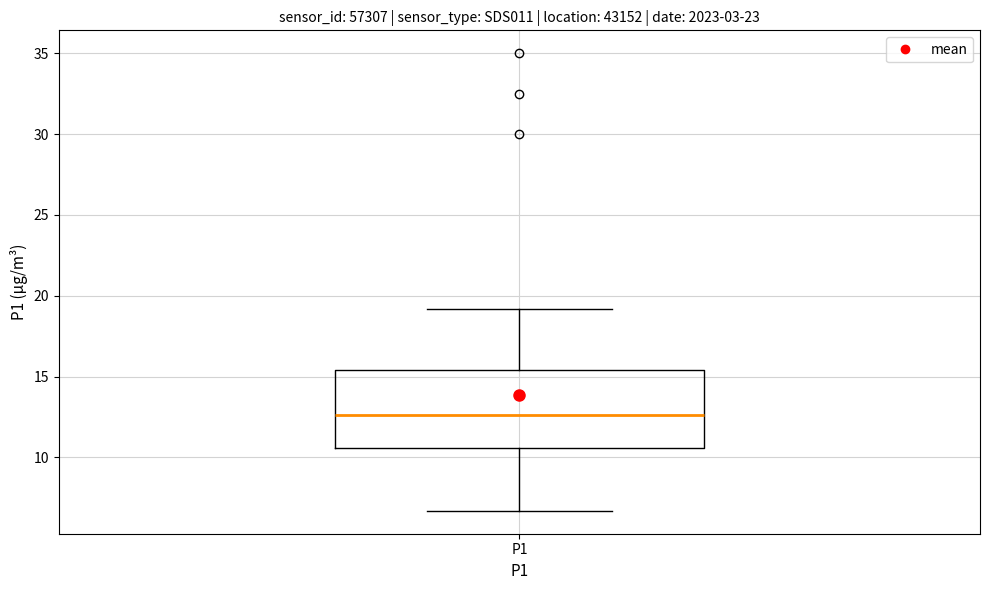

Read this box plot against the y-axis: the position of the median line, the range covered by the box, and the ends of both whiskers. The values are not printed on the chart, so give them approximately, as read against the axis.

median 12.5, box 10.5 to 15.5, whiskers 6.5 to 19.0